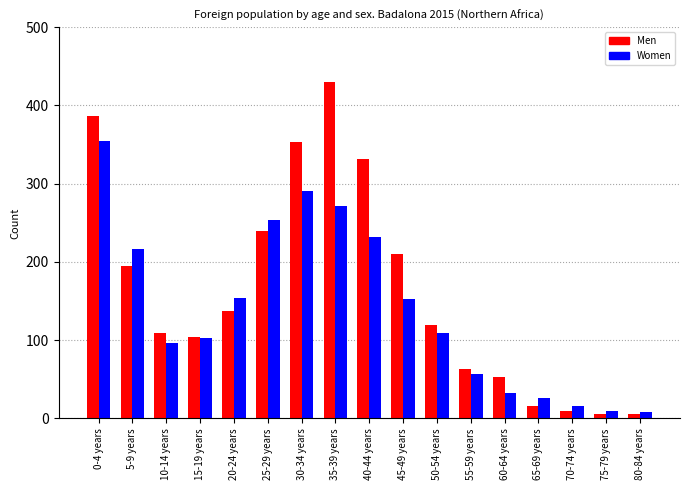

What is the label of the 12th bar from the left?

55-59 years